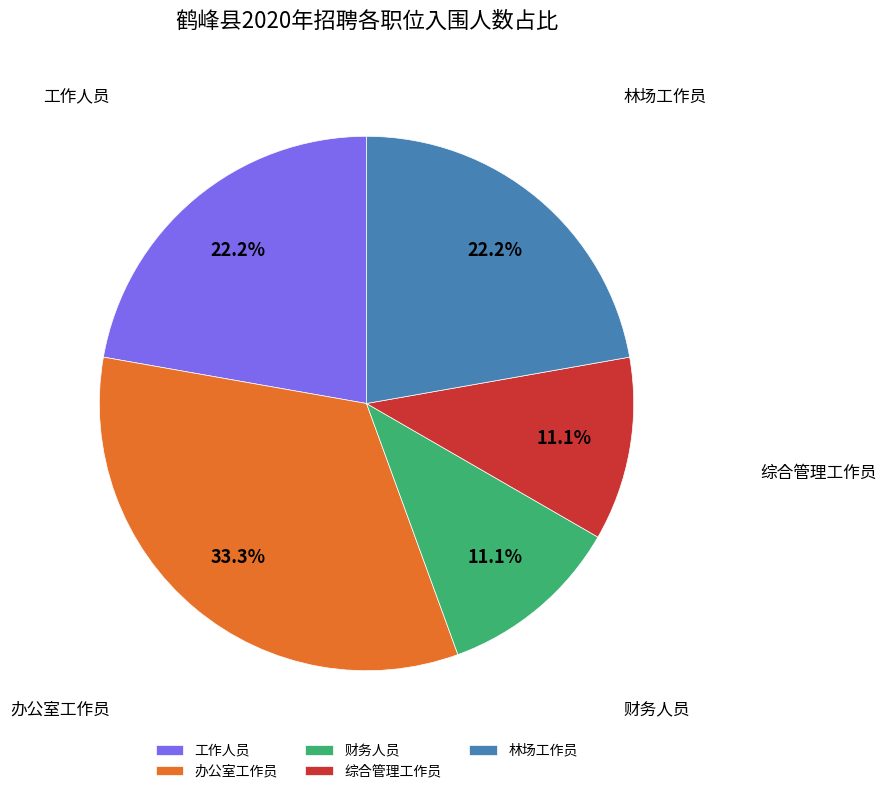

To the nearest percent, what is the difference between the 财务人员 and 办公室工作员 slice percentages?

22%